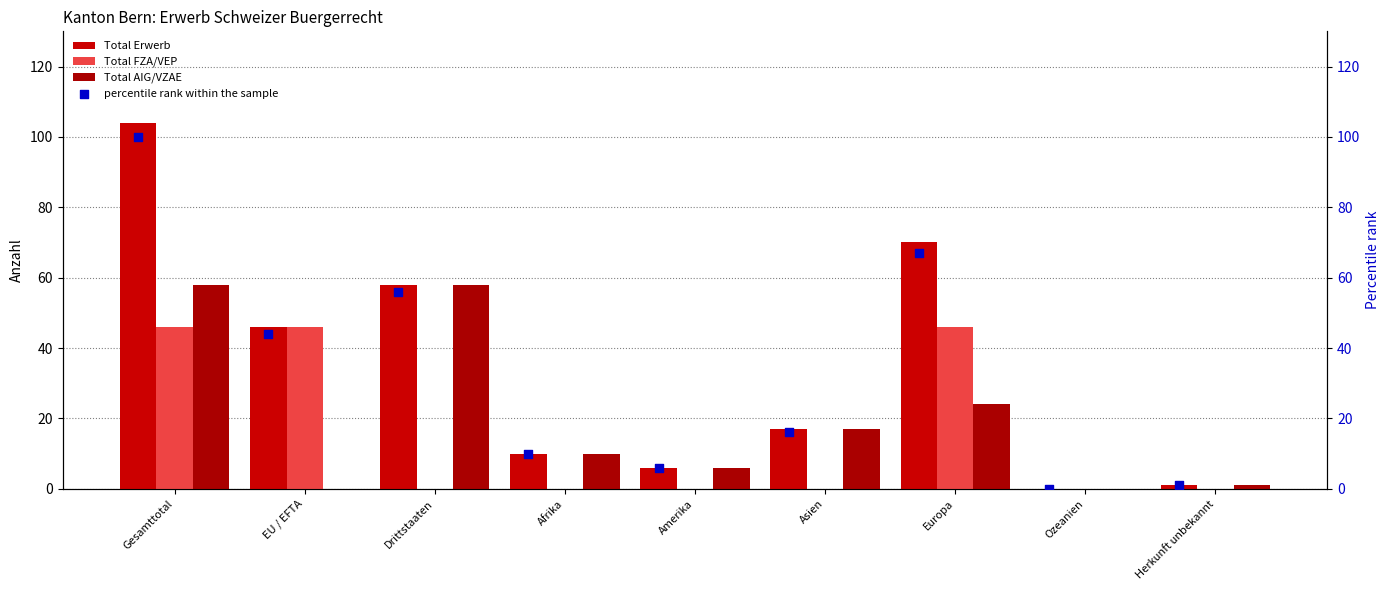

Which series contains the highest Y value?

Total Erwerb